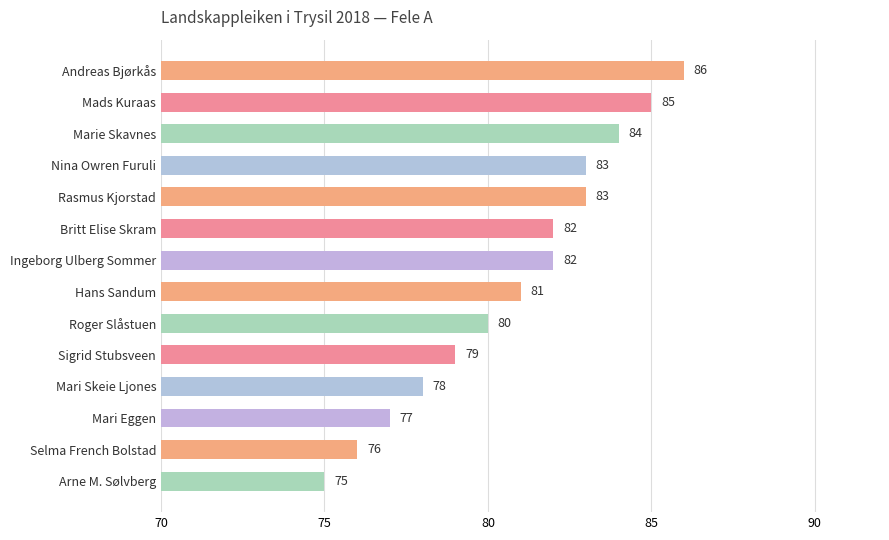

What is the greatest value displayed?

86